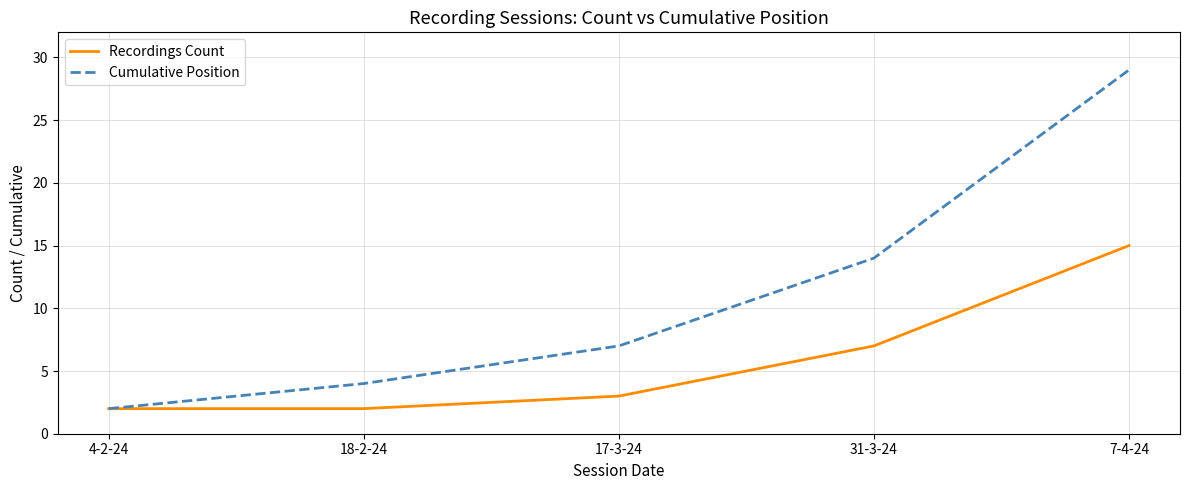

What is the difference between the maximum and second lowest values in the Recordings Count series?

13